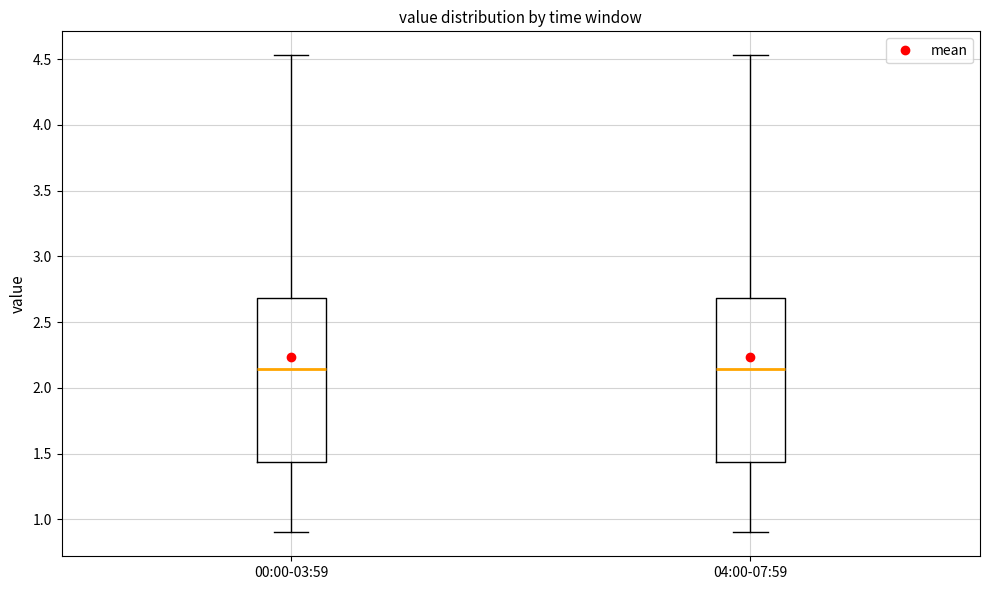

Where does the median line of the box for 04:00-07:59 sit on the y-axis? The values are not printed on the chart, so give them approximately, as read against the axis.

2.15